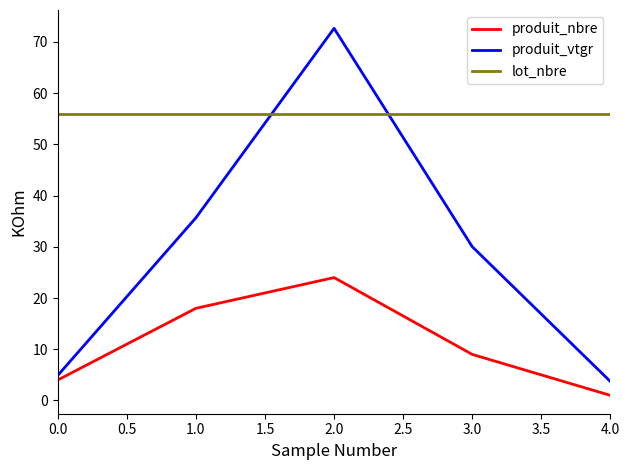

Where is produit_nbre nearest to the value 12?

3.0